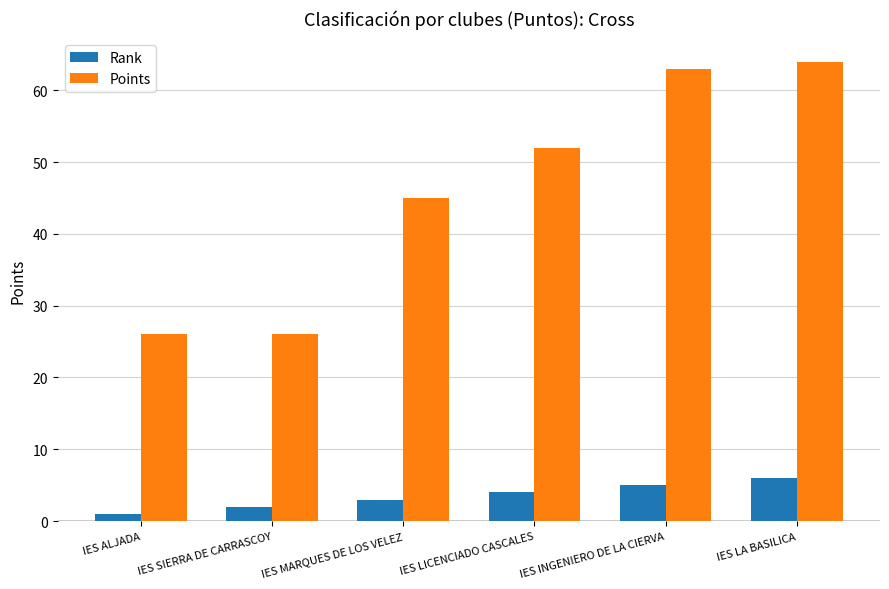

List the series in order of their peak value, lowest first.

Rank, Points